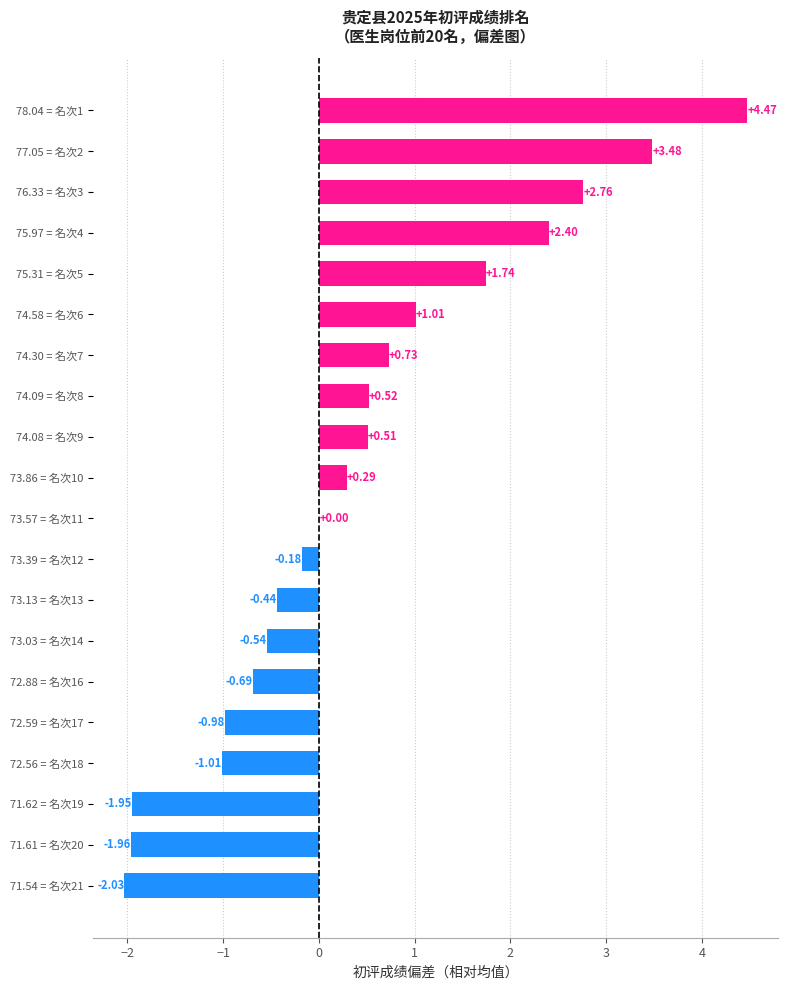

What is the sum of all values?

8.1